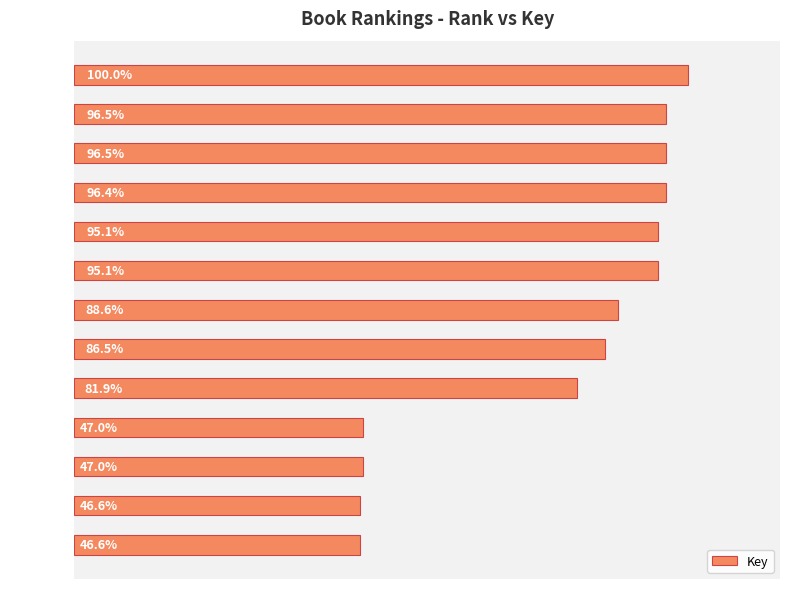

Are the bars horizontal?

Yes